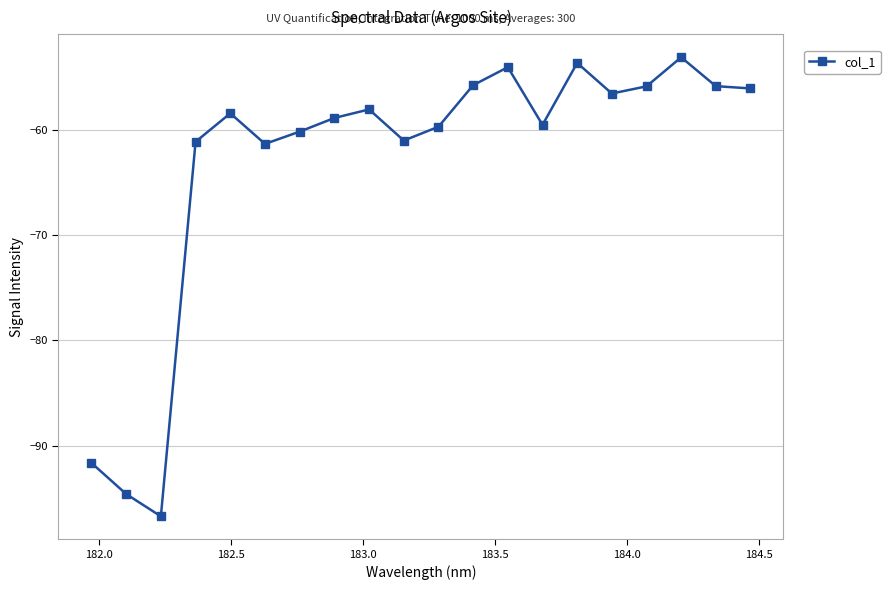

What is the value of the 9th point from the left?

-58.1